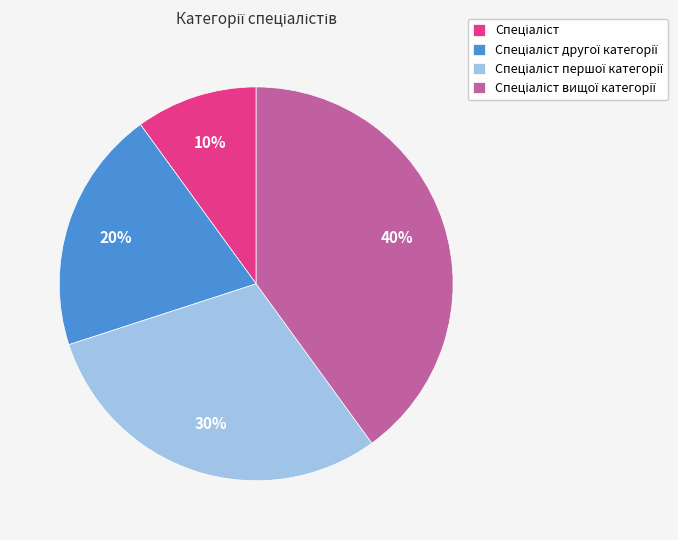

Is there any slice that represents more than half of the pie?

No